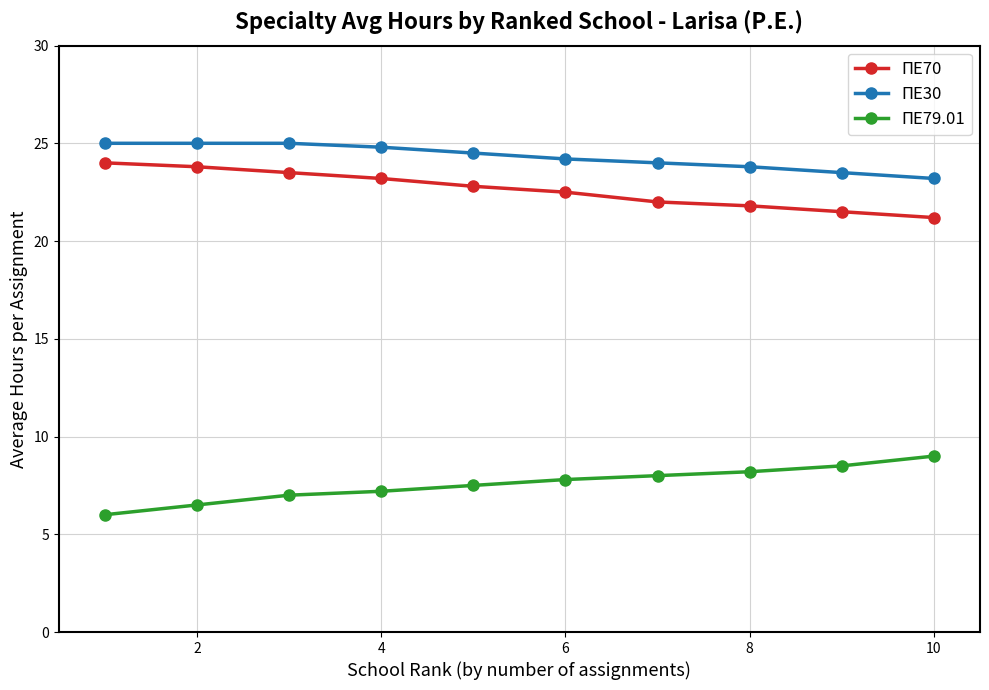

Reading left to right, transcribe all the data shown in this chart.

ΠΕ70: 24.0	23.8	23.5	23.2	22.8	22.5	22.0	21.8	21.5	21.2
ΠΕ30: 25.0	25.0	25.0	24.8	24.5	24.2	24.0	23.8	23.5	23.2
ΠΕ79.01: 6.0	6.5	7.0	7.2	7.5	7.8	8.0	8.2	8.5	9.0